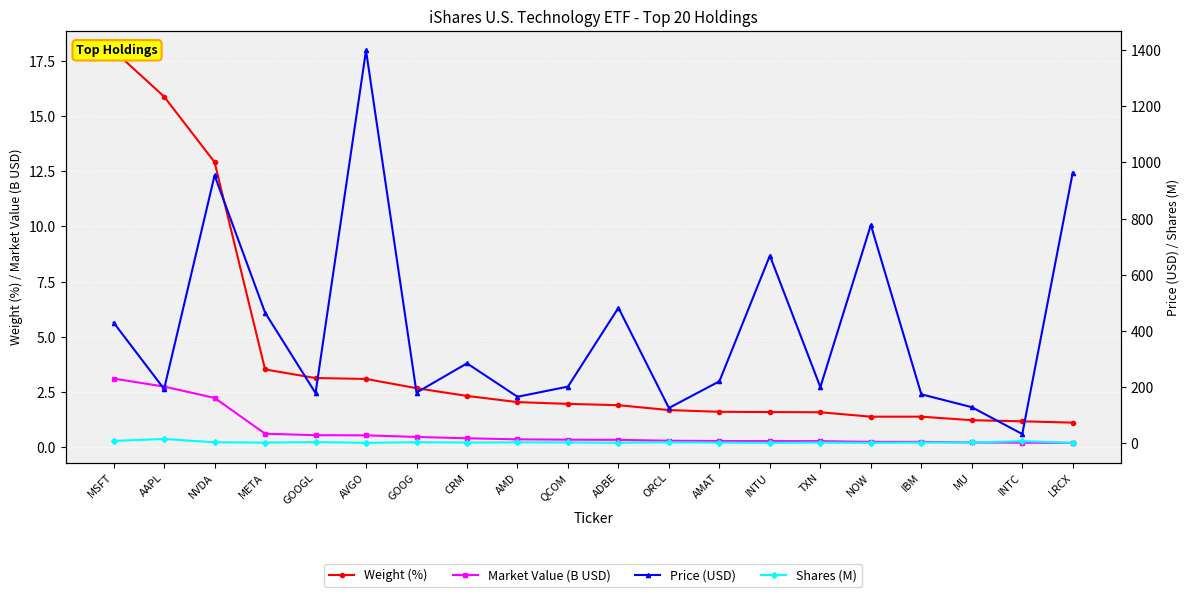

At which label does Price (USD) first exceed 219?

MSFT